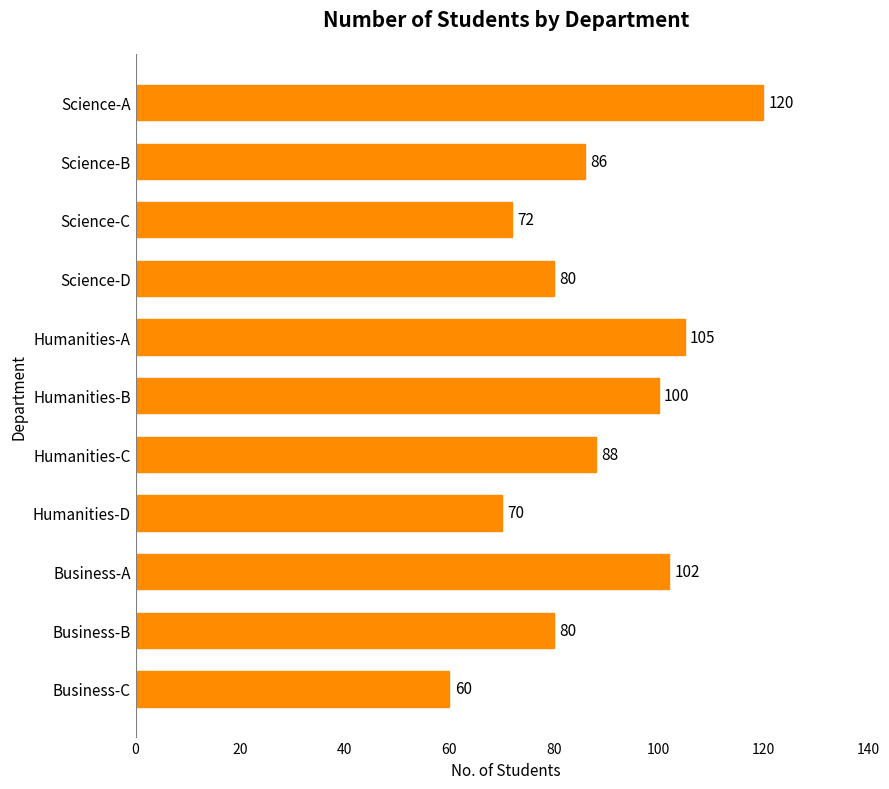

The chart shows a value of 44 at Business-A. True or false?

False